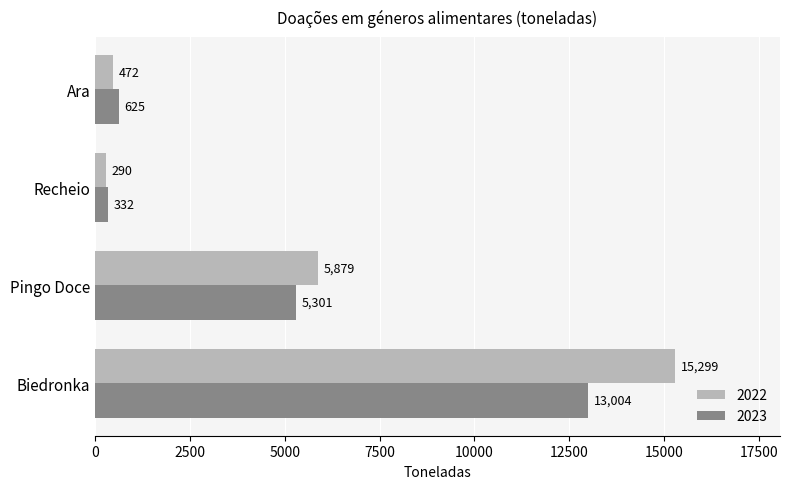

List the series in order of their overall mean, highest first.

2022, 2023